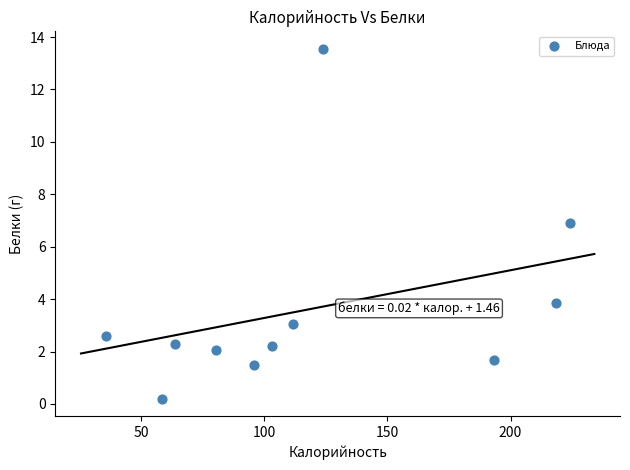

What Y value in the scatter plot is closest to 6?

6.9